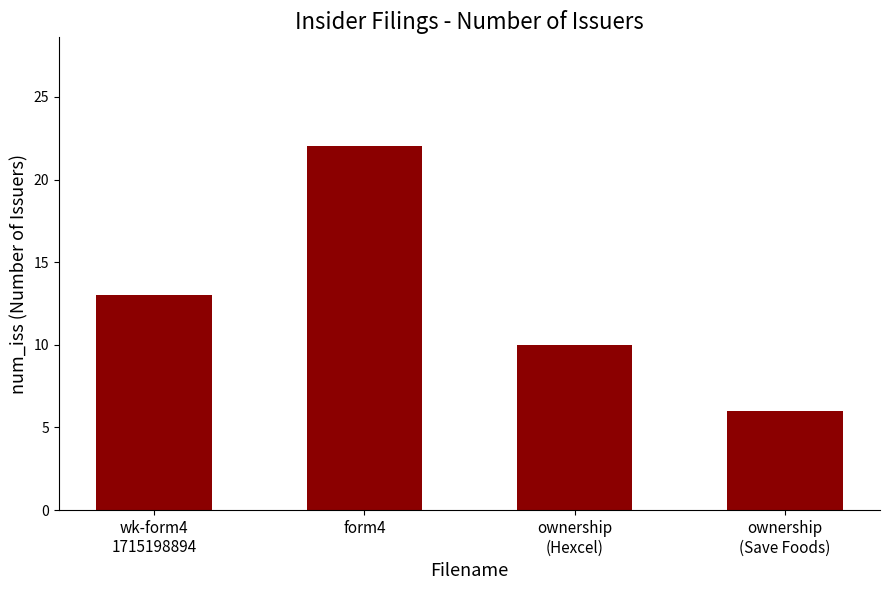

Where is the data nearest to the value 14?

wk-form4
1715198894